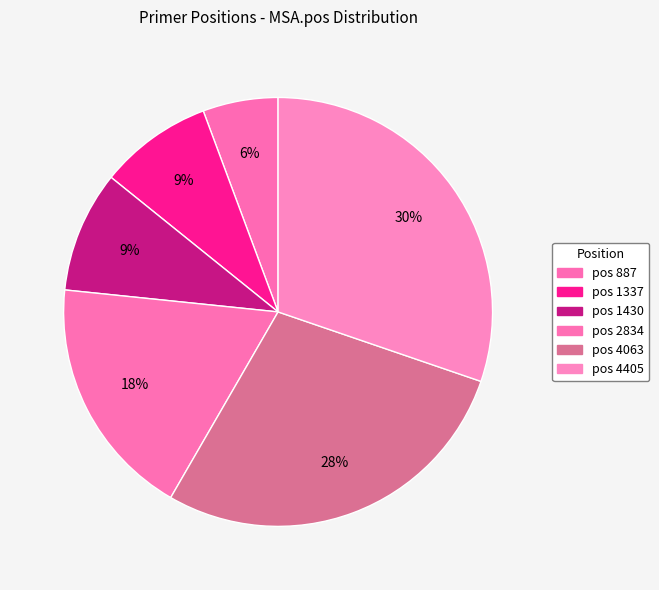

How many slices are in this pie chart?

6